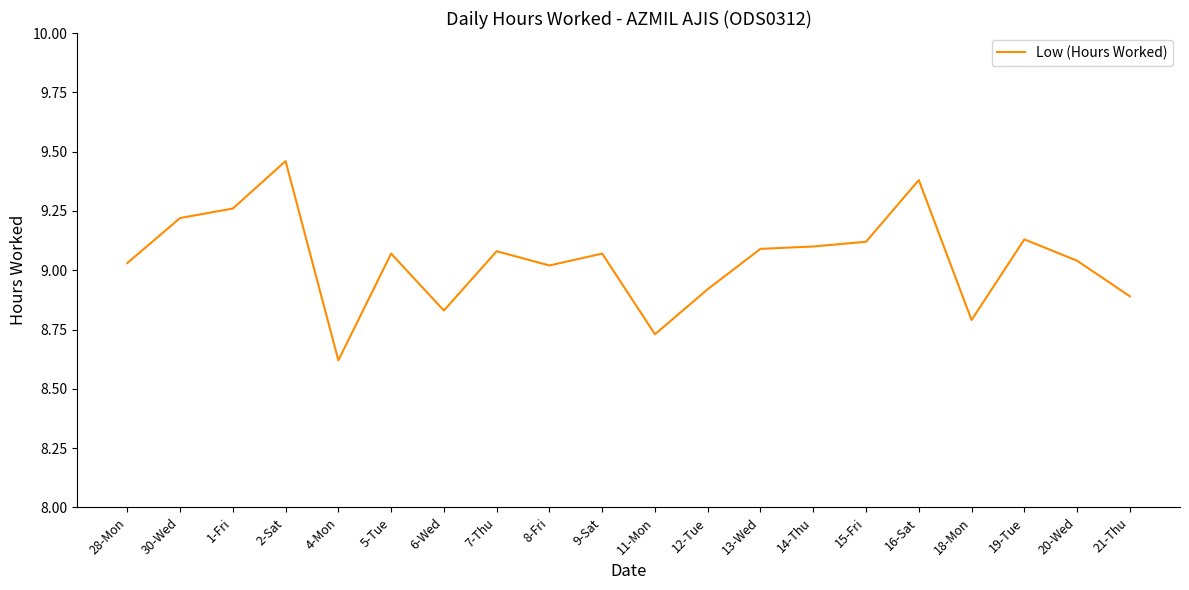

How many values are below 9?

6